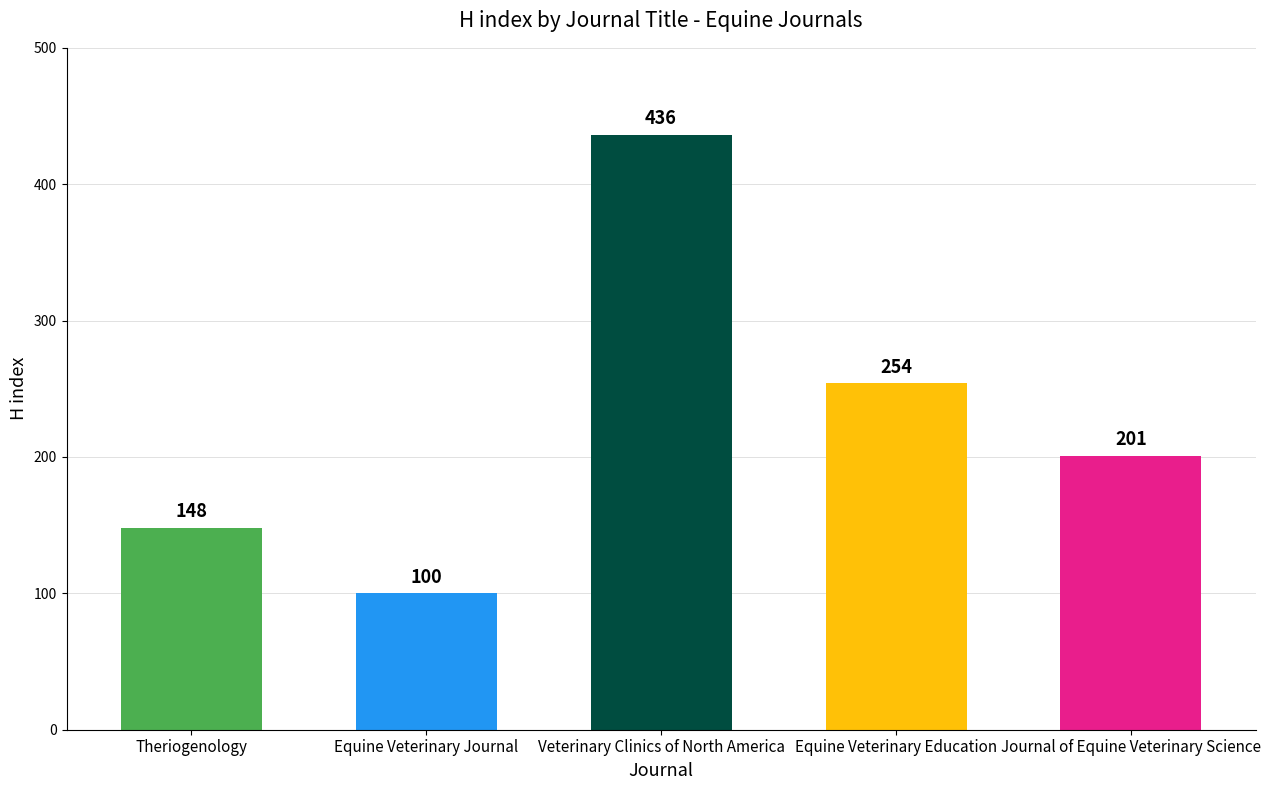

What is the average value?

228